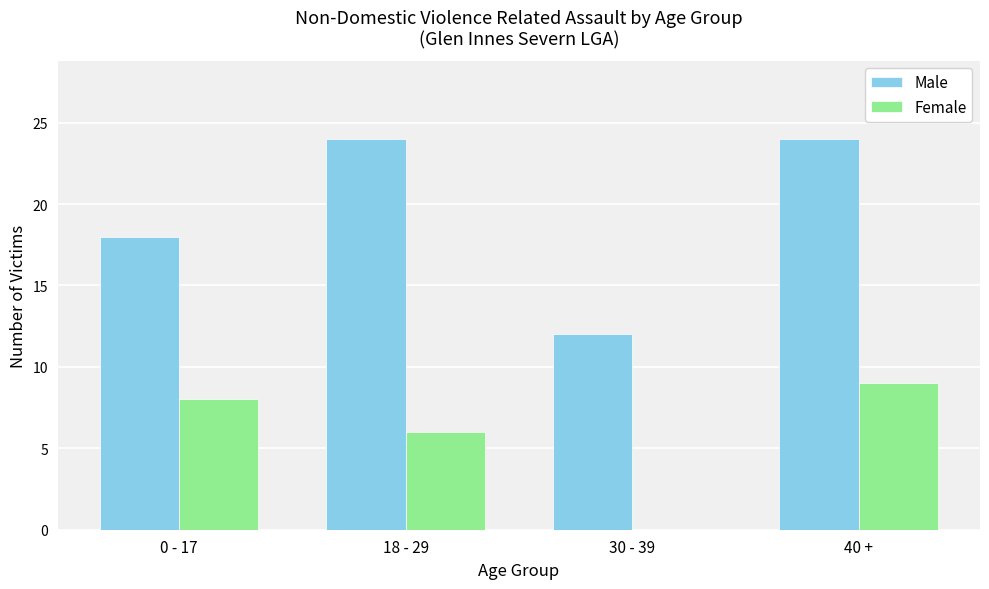

At which category is the sum across all series the highest?

40 +